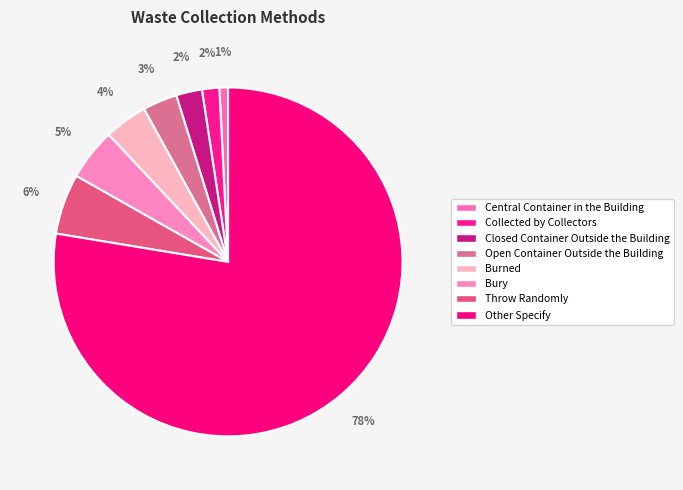

Rank the categories by value from lowest to highest.

Central Container in the Building, Collected by Collectors, Closed Container Outside the Building, Open Container Outside the Building, Burned, Bury, Throw Randomly, Other Specify